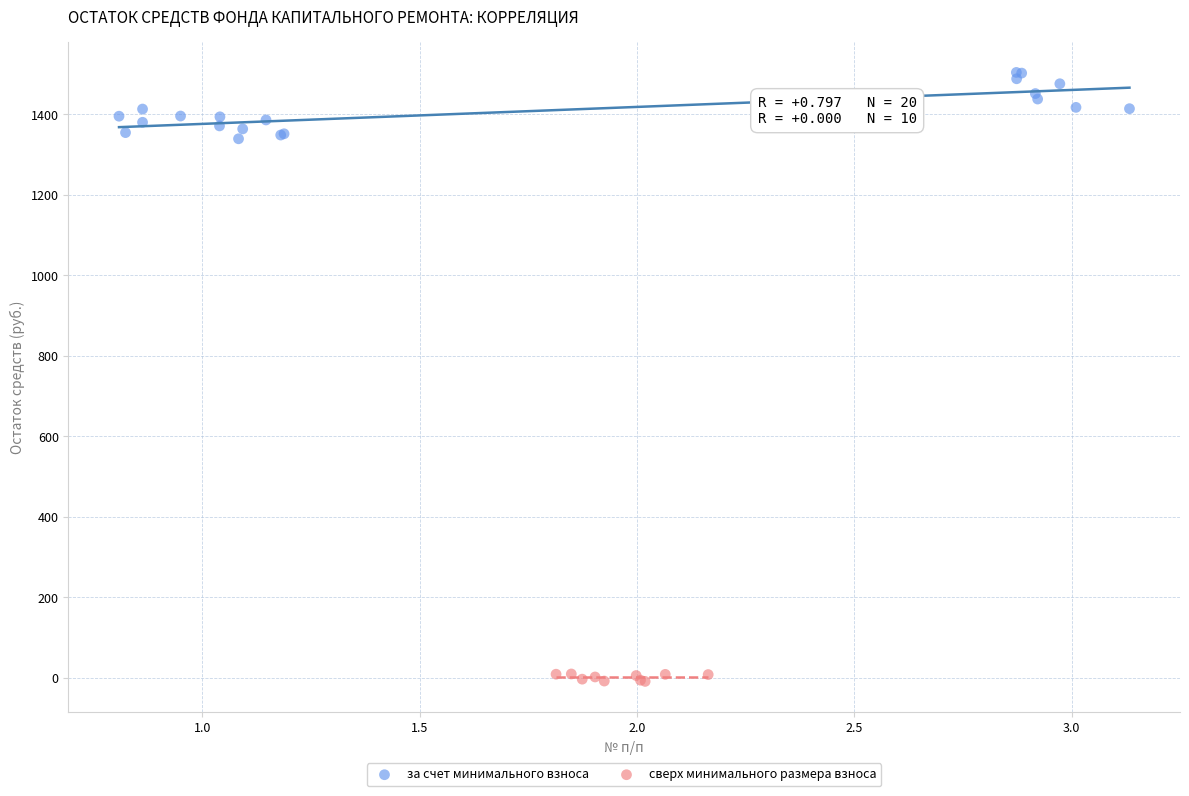

Which series contains the lowest Y value?

сверх минимального размера взноса